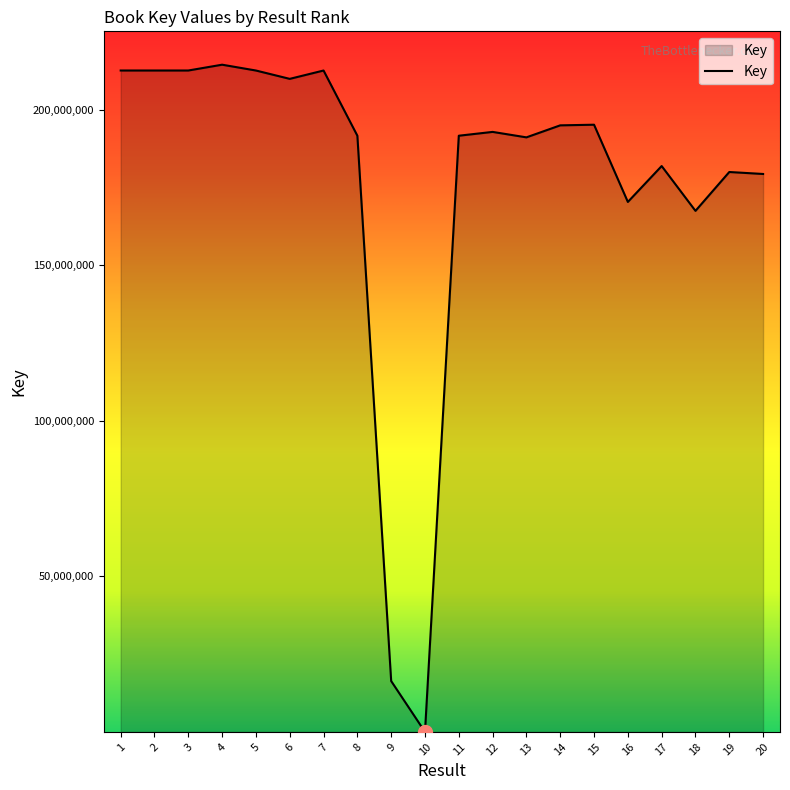

Read the value at 1, to the nearest 10.

212650980